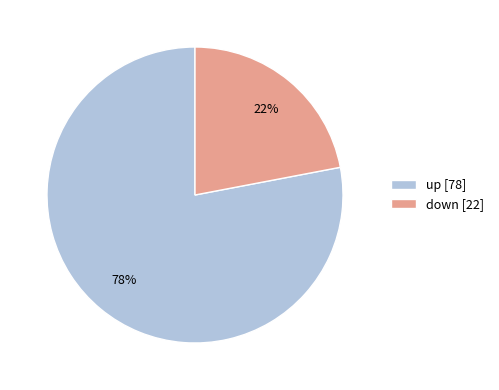

To the nearest percent, what is the average slice percentage?

50%